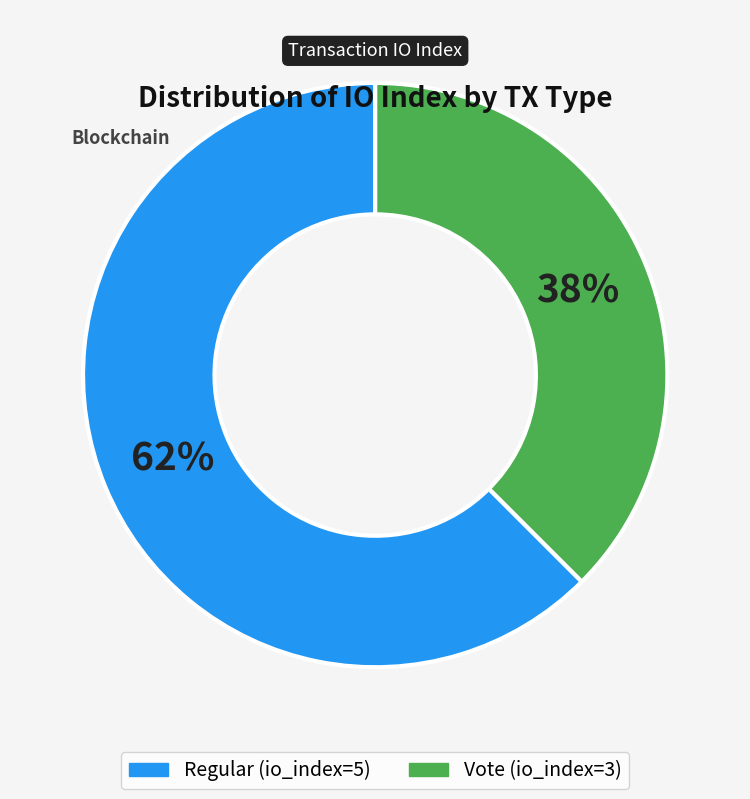

To the nearest percent, what is the average slice percentage?

50%